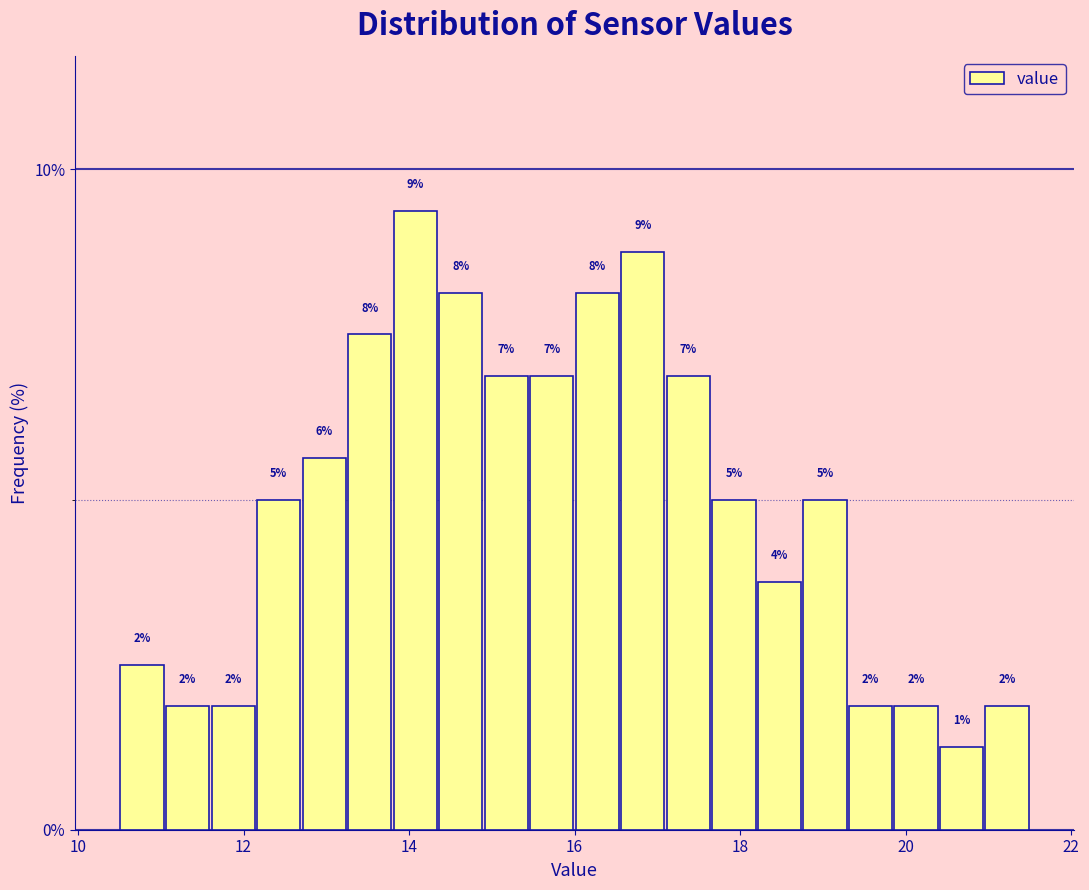

Around what value on the x-axis is the tallest bar? Give the approximate position of its centre, as read against the axis.

14.0